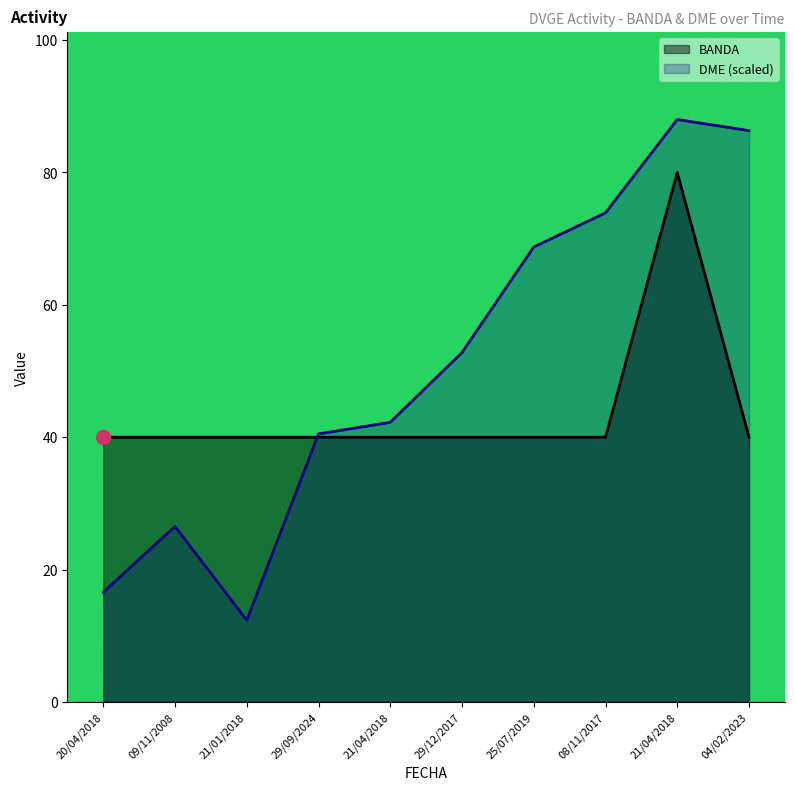

What is the sum of the BANDA values at 21/04/2018 and 08/11/2017?

120.0